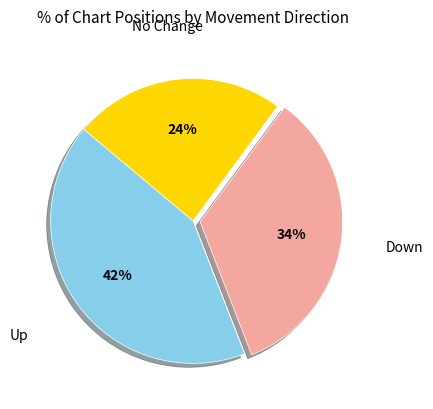

To the nearest percent, what is the difference between the largest and smallest slice percentages?

18%